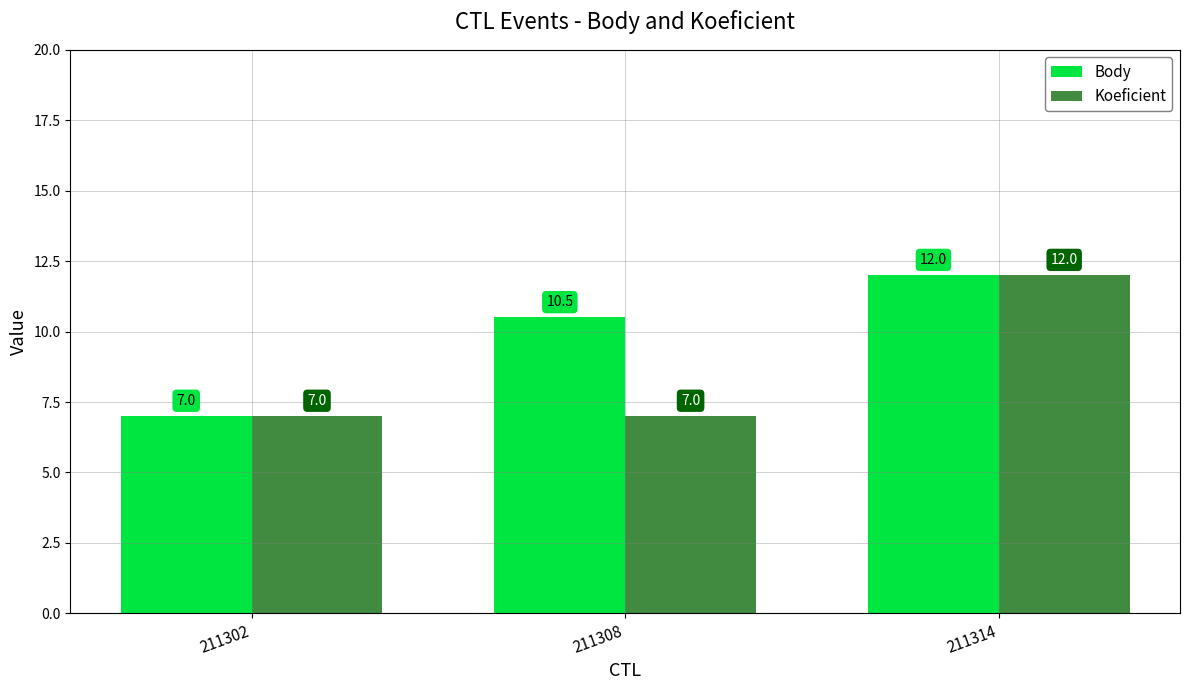

Reading left to right, what are all the values shown in this chart?

Body: 211302=7.0	211308=10.5	211314=12.0
Koeficient: 211302=7.0	211308=7.0	211314=12.0